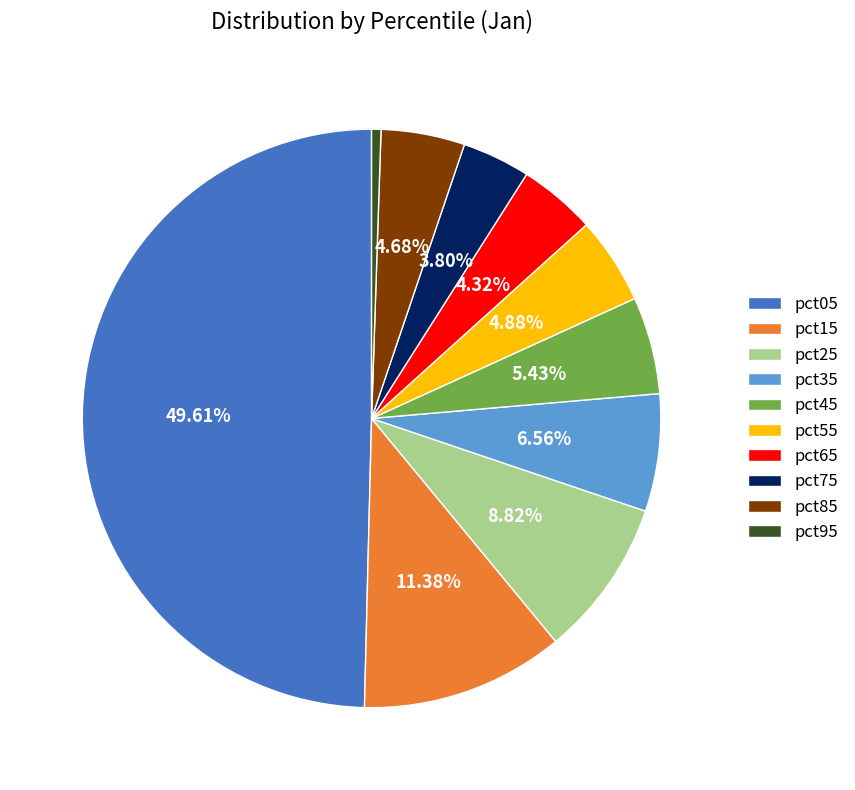

Combined, do pct55 and pct35 account for over 50%?

No